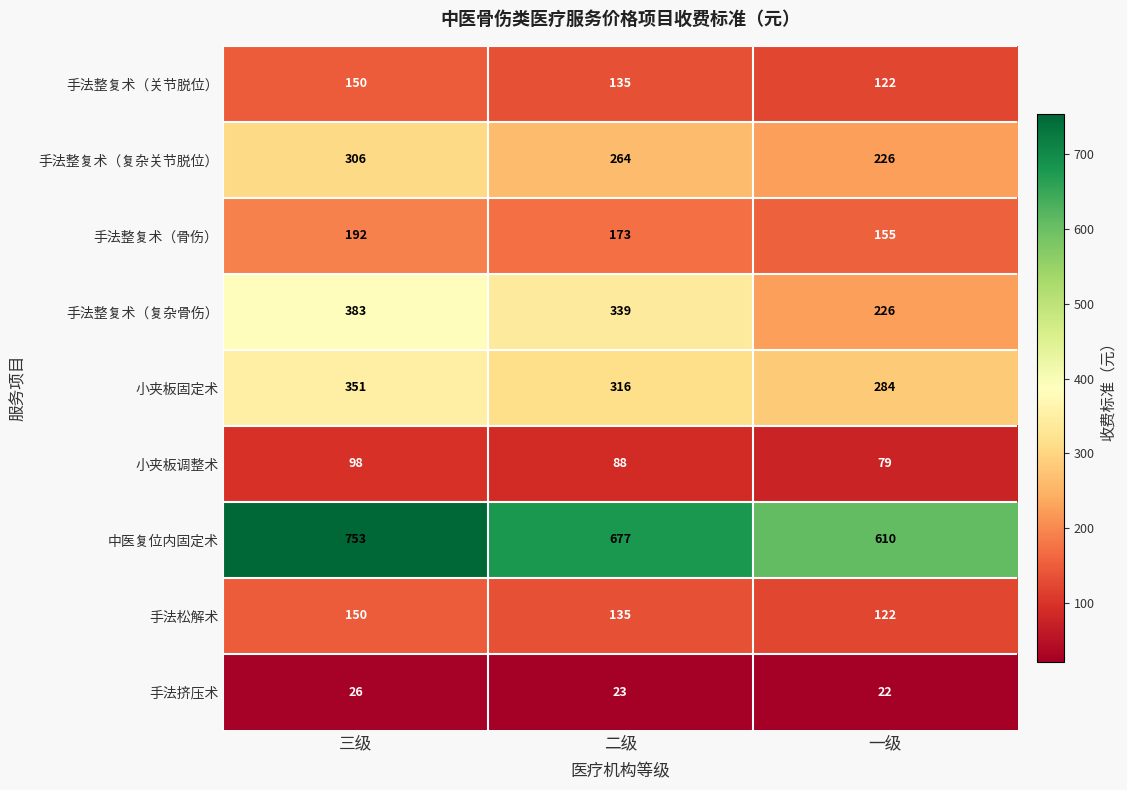

Reading right to left, list all the values displayed in this chart.

手法整复术（关节脱位）: 122	135	150
手法整复术（复杂关节脱位）: 226	264	306
手法整复术（骨伤）: 155	173	192
手法整复术（复杂骨伤）: 226	339	383
小夹板固定术: 284	316	351
小夹板调整术: 79	88	98
中医复位内固定术: 610	677	753
手法松解术: 122	135	150
手法挤压术: 22	23	26